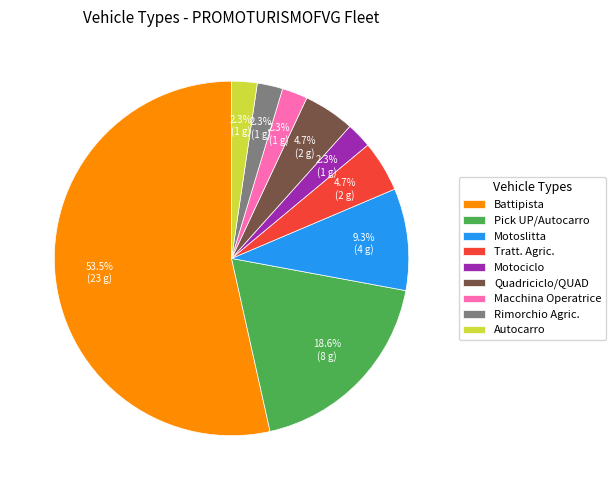

Count the number of slices in the pie.

9